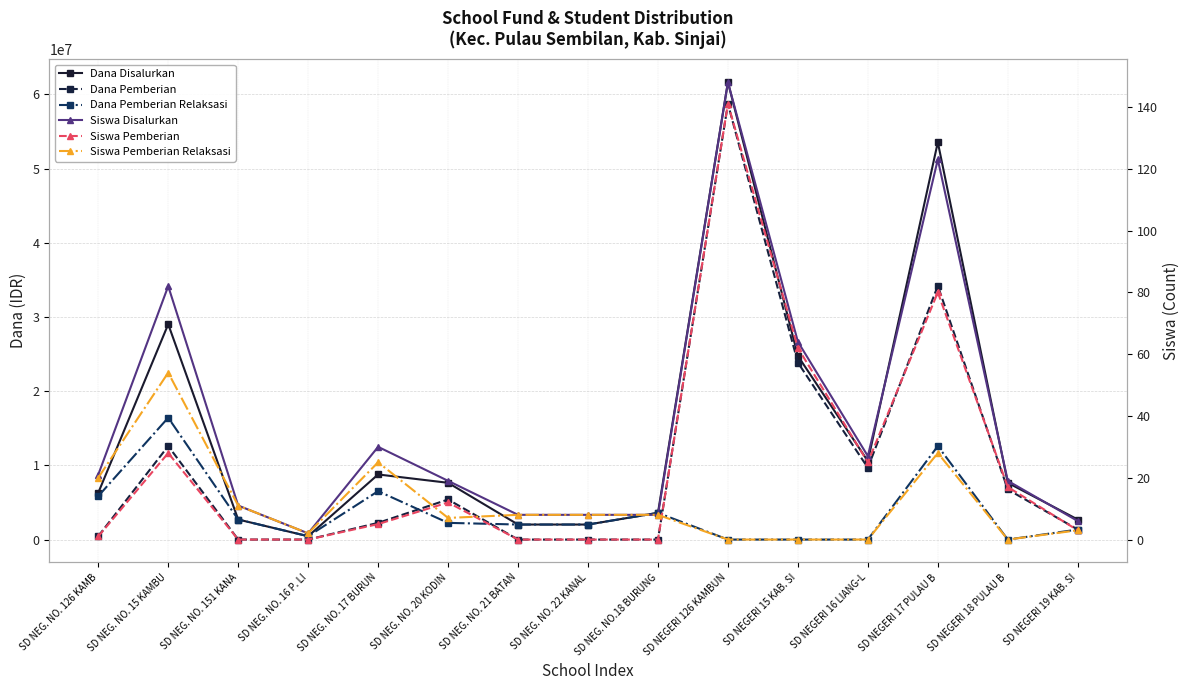

Read the Siswa Pemberian Relaksasi value at SD NEG. NO. 151 KANA, to the nearest 5.

10